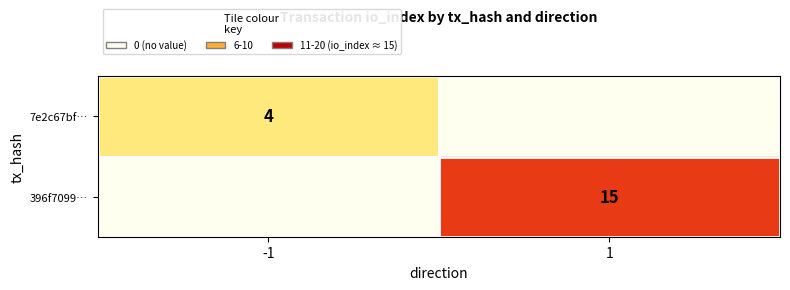

Is it true that 396f7099… equals 15 at 1?

True